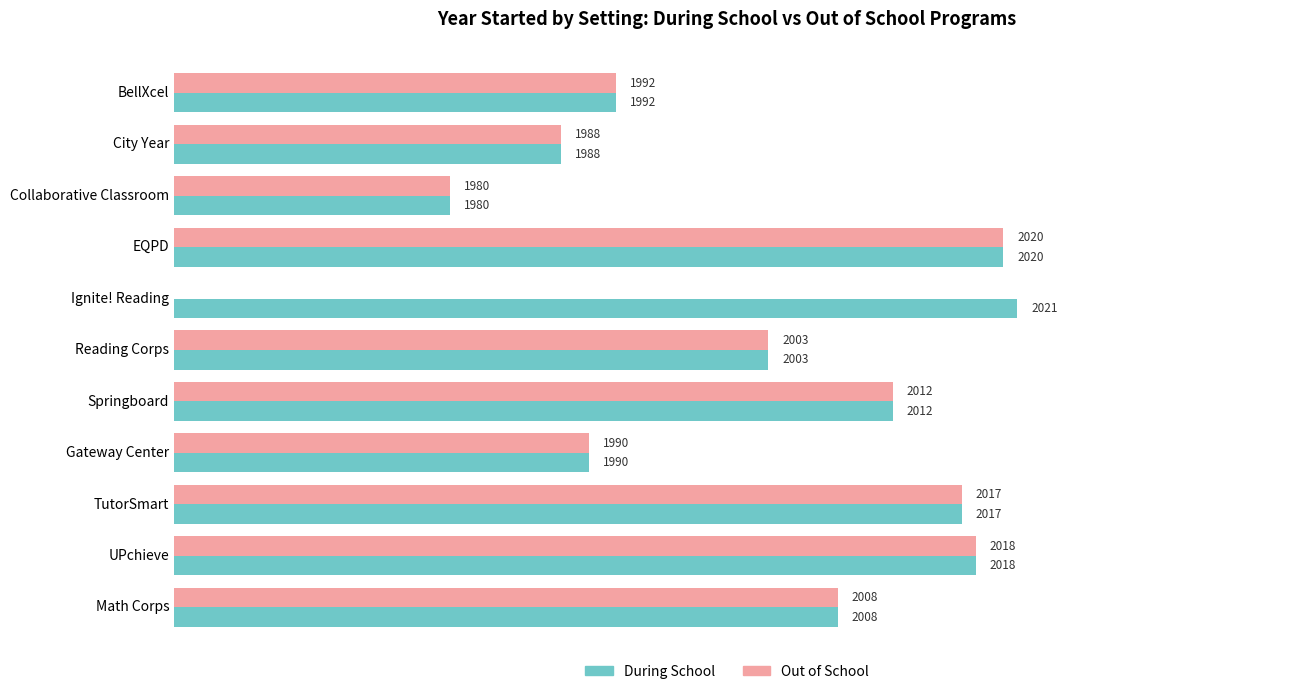

List the series in order of their peak value, highest first.

During School, Out of School